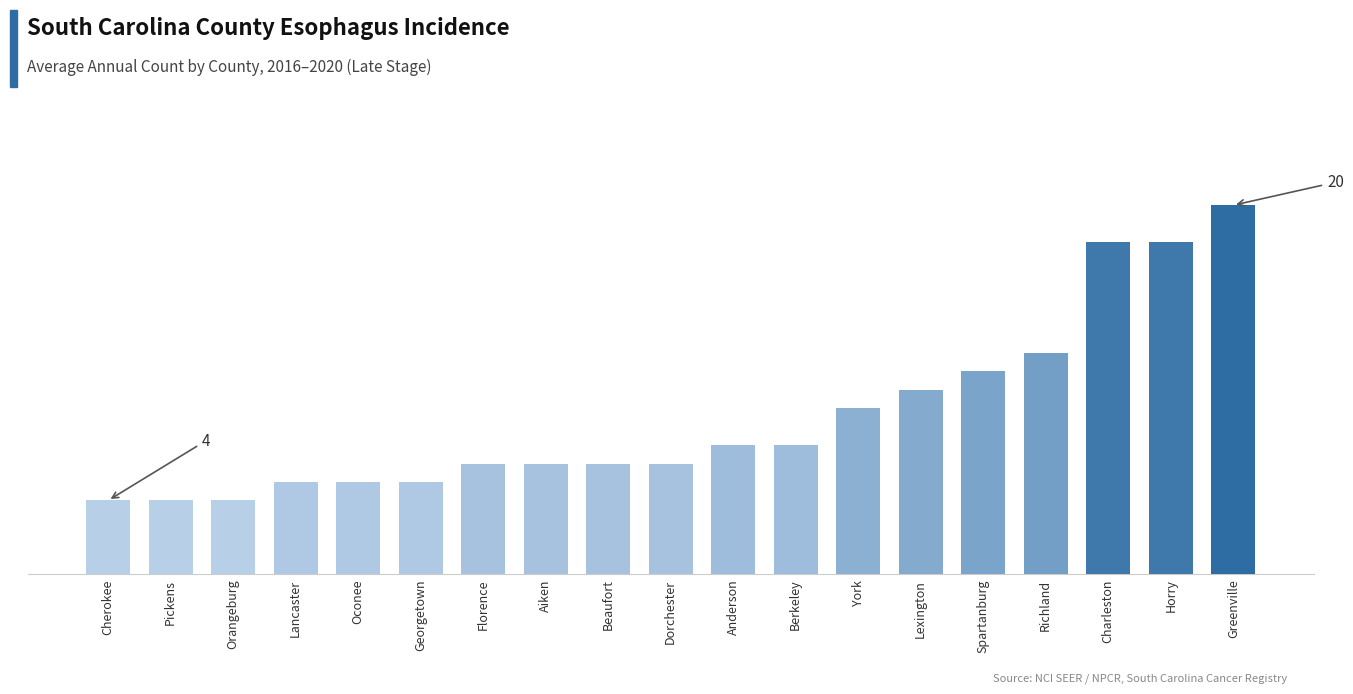

Which label corresponds to the largest value in the chart?

Greenville